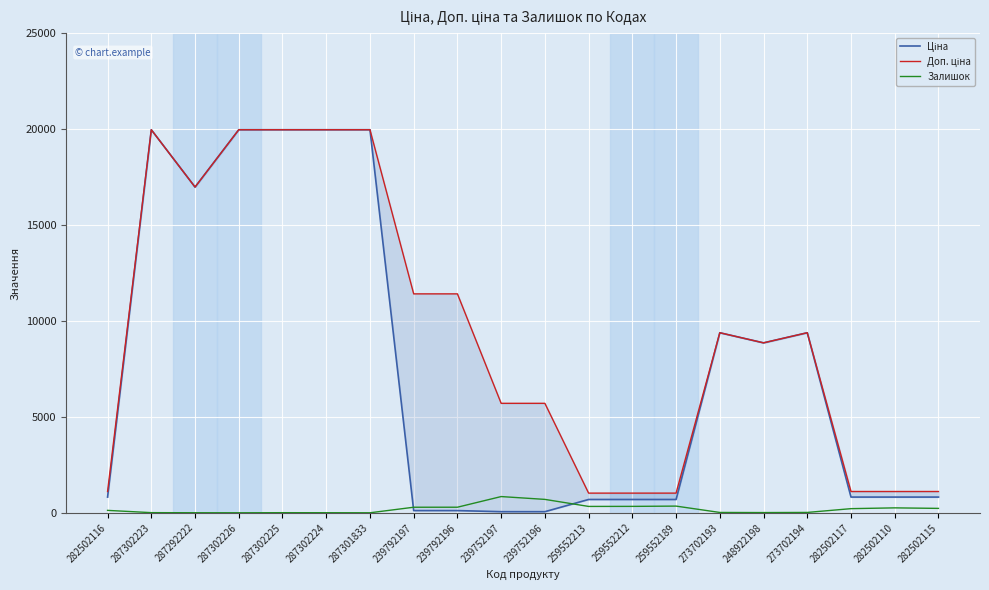

Does the chart display data point markers on the line(s)?

No